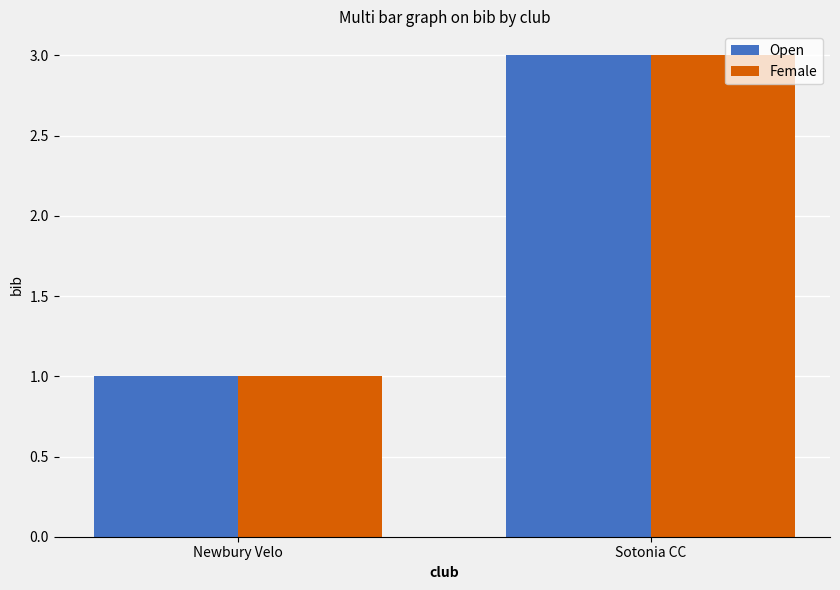

How many bars are there in total?

4